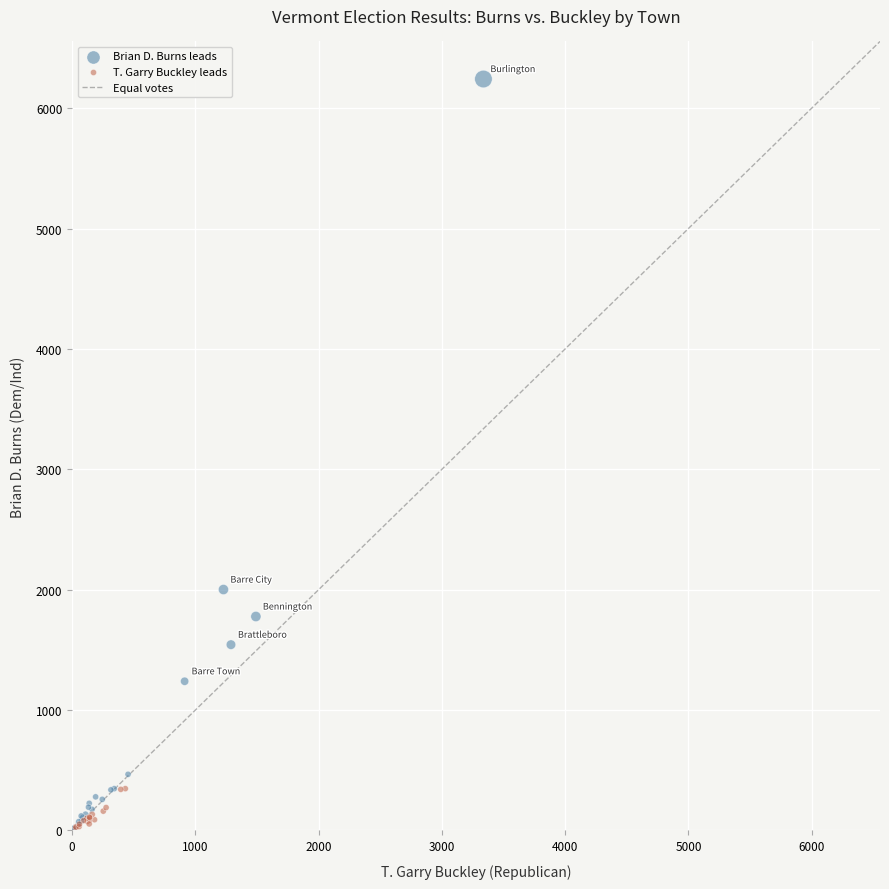

Which series has the widest spread of Y values?

Brian D. Burns leads